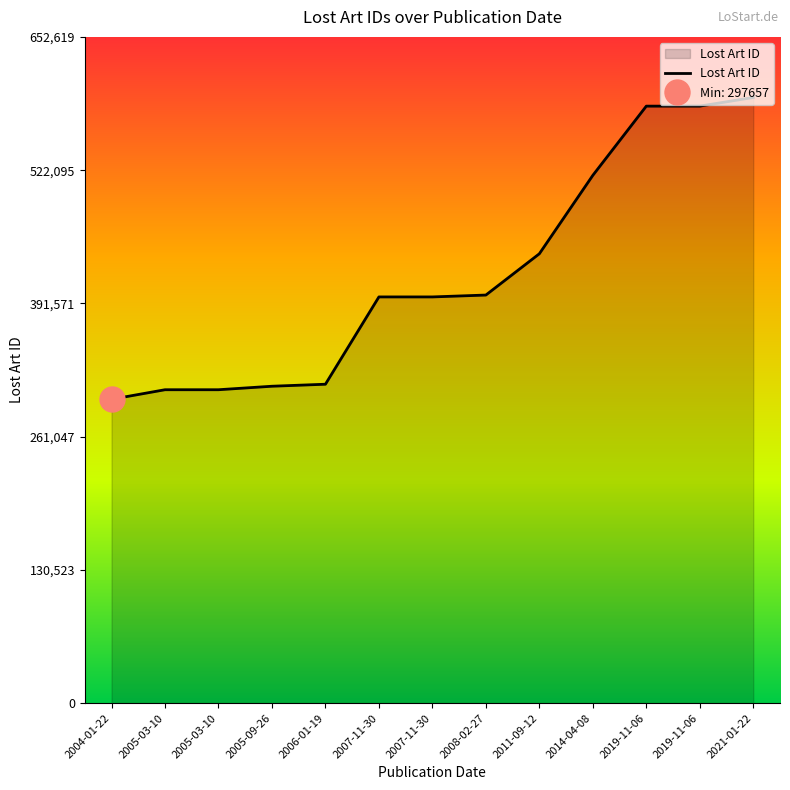

What is the change in value from 2004-01-22 to 2006-01-19?

+14745